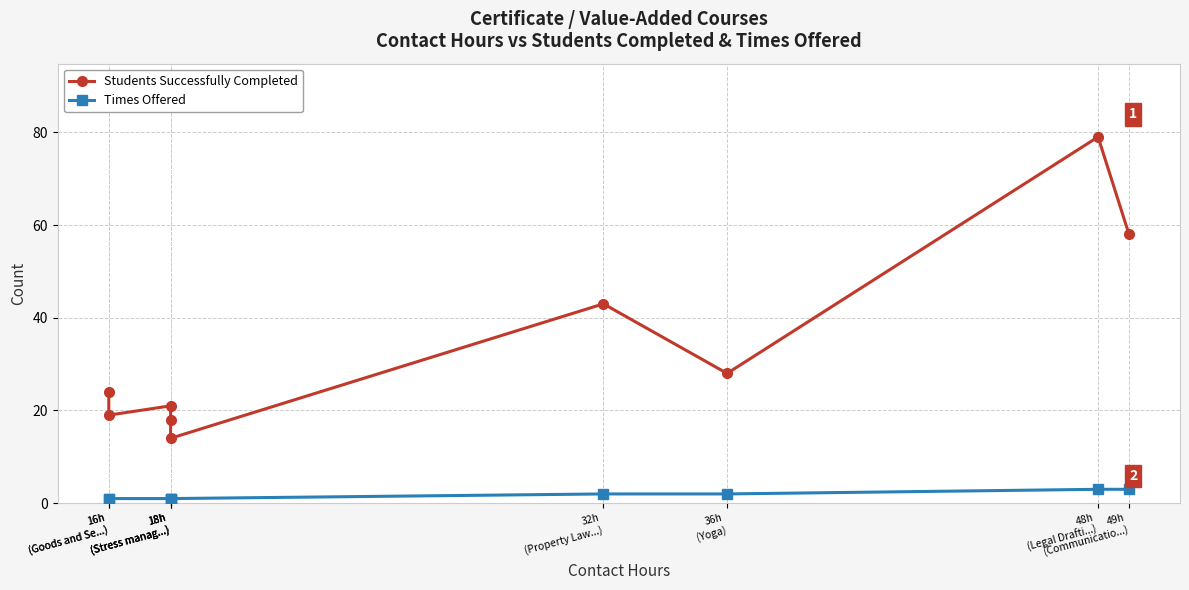

Is it true that Students Successfully Completed equals 46 at 36h
(Yoga)?

False